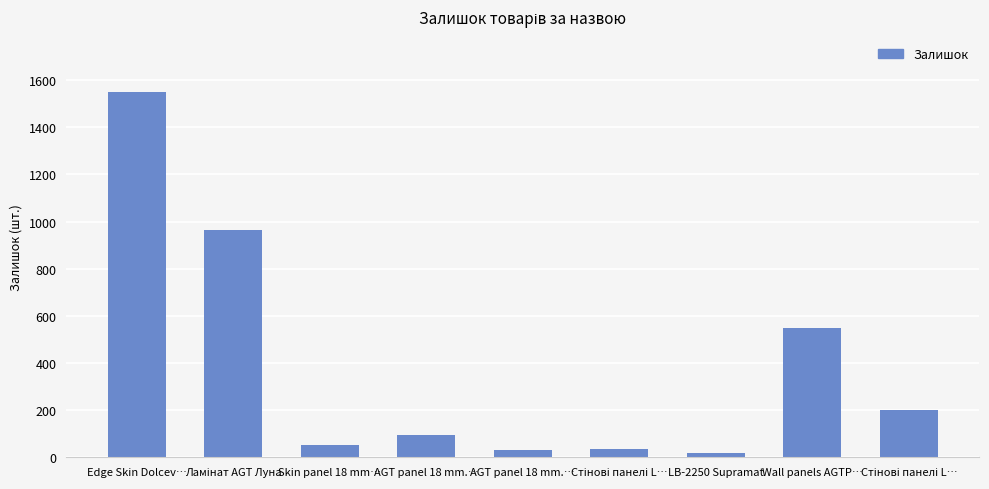

The chart shows a value of 53 at Skin panel 18 mm…. True or false?

True